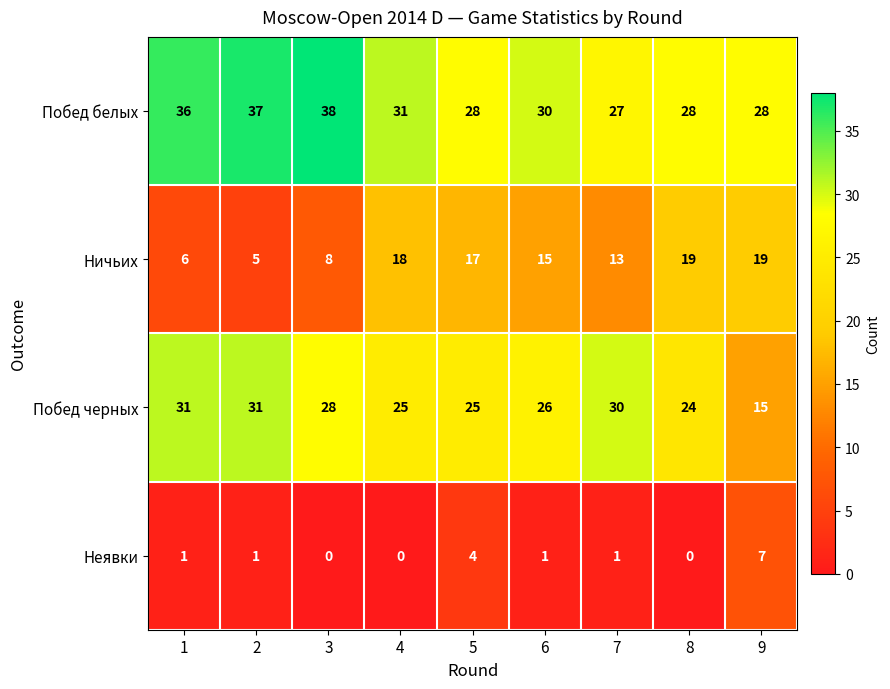

Which series has the largest total across all categories?

Побед белых